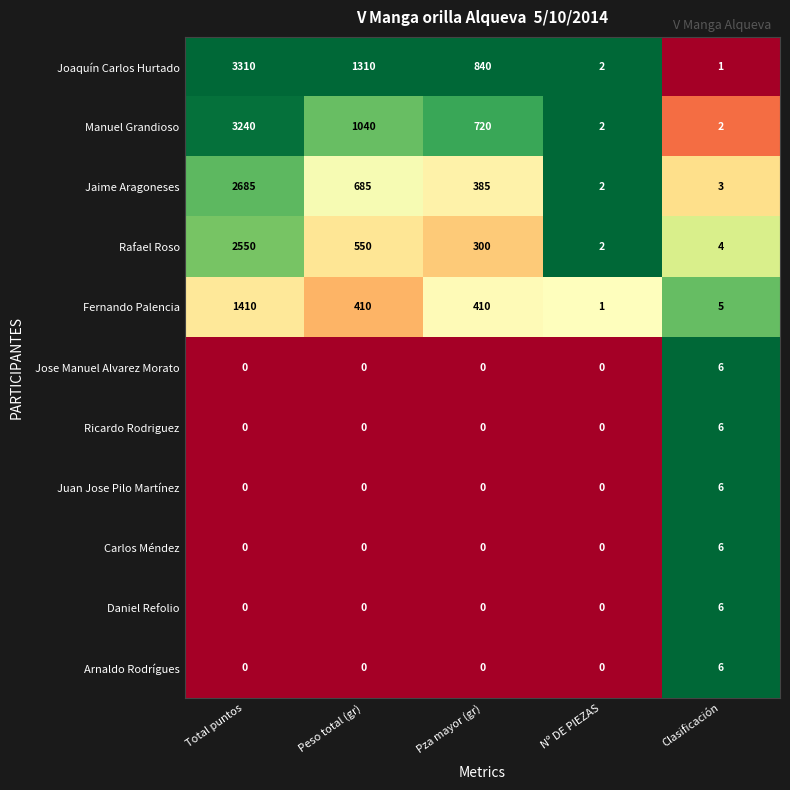

True or false: Arnaldo Rodrígues has a value of 2 at Nº DE PIEZAS.

False